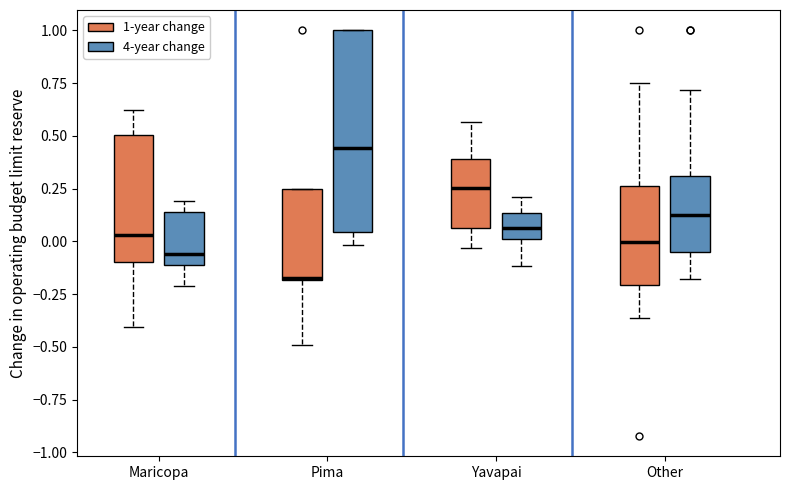

Which box's median line is the highest?

Pima (4-year change)